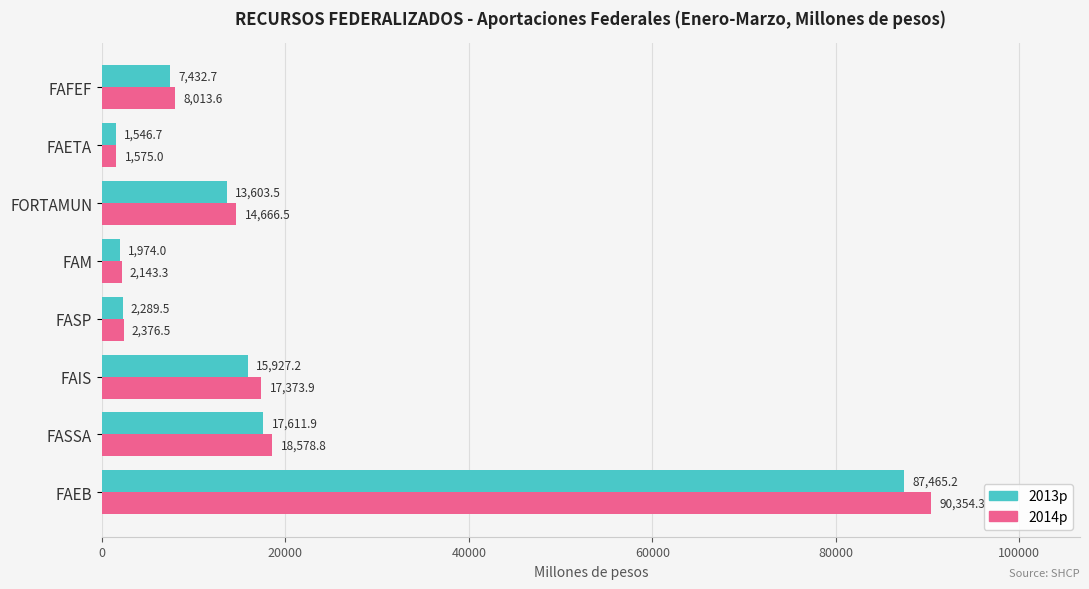

Which series has the widest spread of values?

2014p